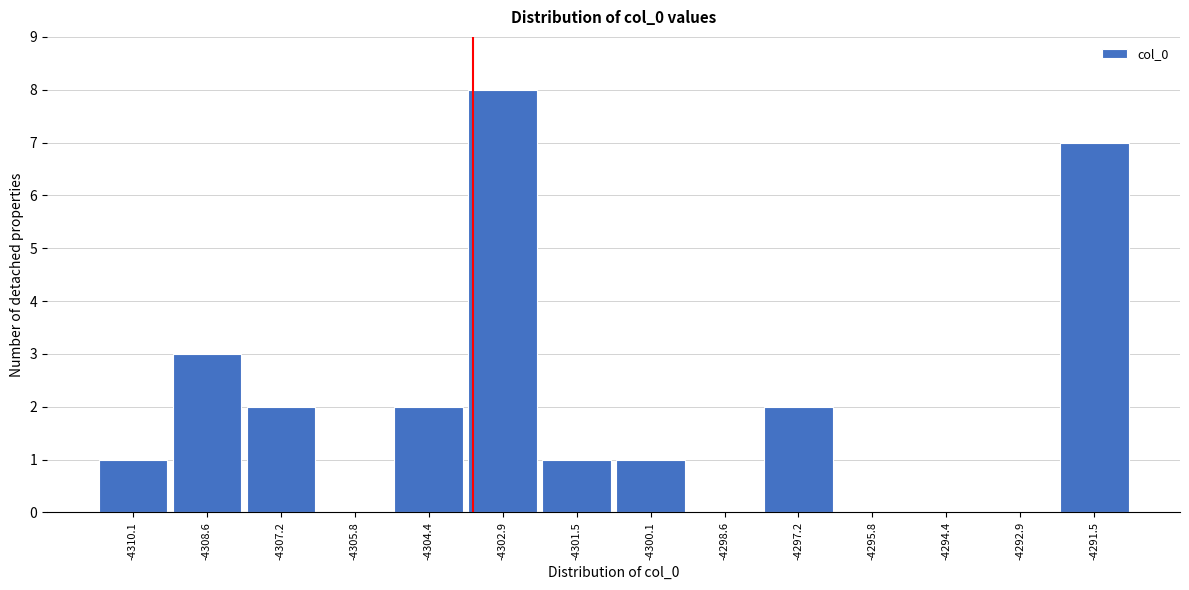

Reading left to right, transcribe all the data shown in this chart.

-4310.1=1	-4308.6=3	-4307.2=2	-4305.8=0	-4304.4=2	-4302.9=8	-4301.5=1	-4300.1=1	-4298.6=0	-4297.2=2	-4295.8=0	-4294.4=0	-4292.9=0	-4291.5=7